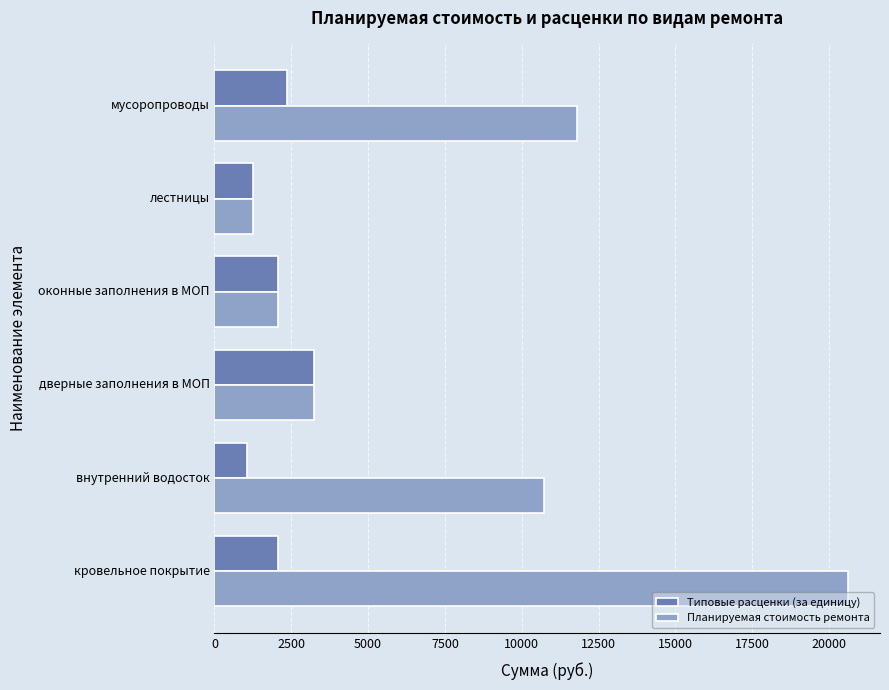

At how many categories does at least one series exceed 3041?

4